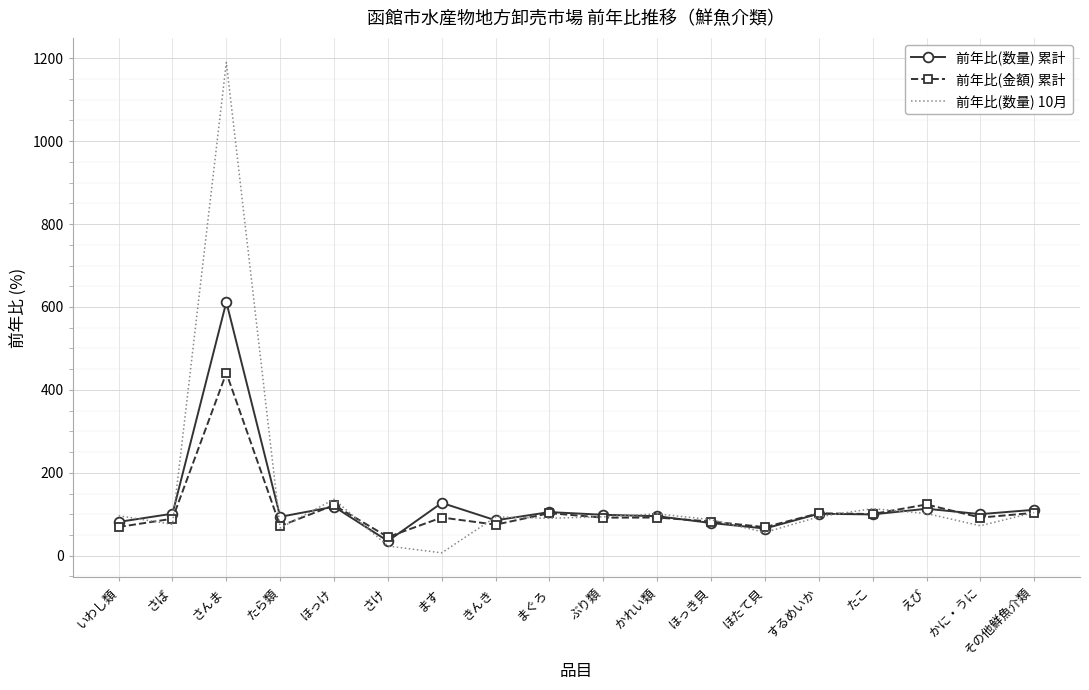

Which series has the largest range (max minus min)?

前年比(数量) 10月